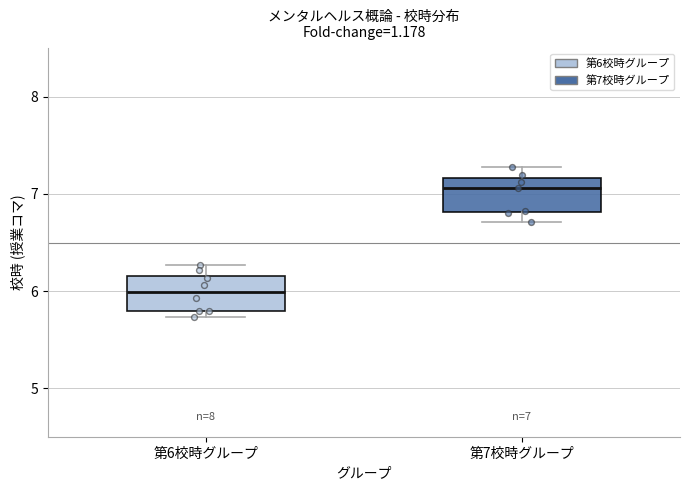

Which box's median line is the lowest?

第6校時グループ